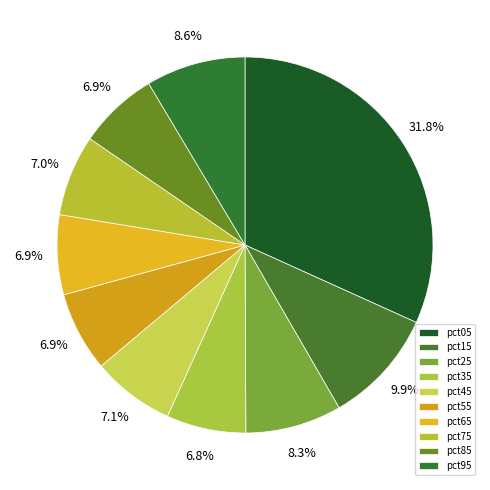

Which slice is the smallest?

pct35